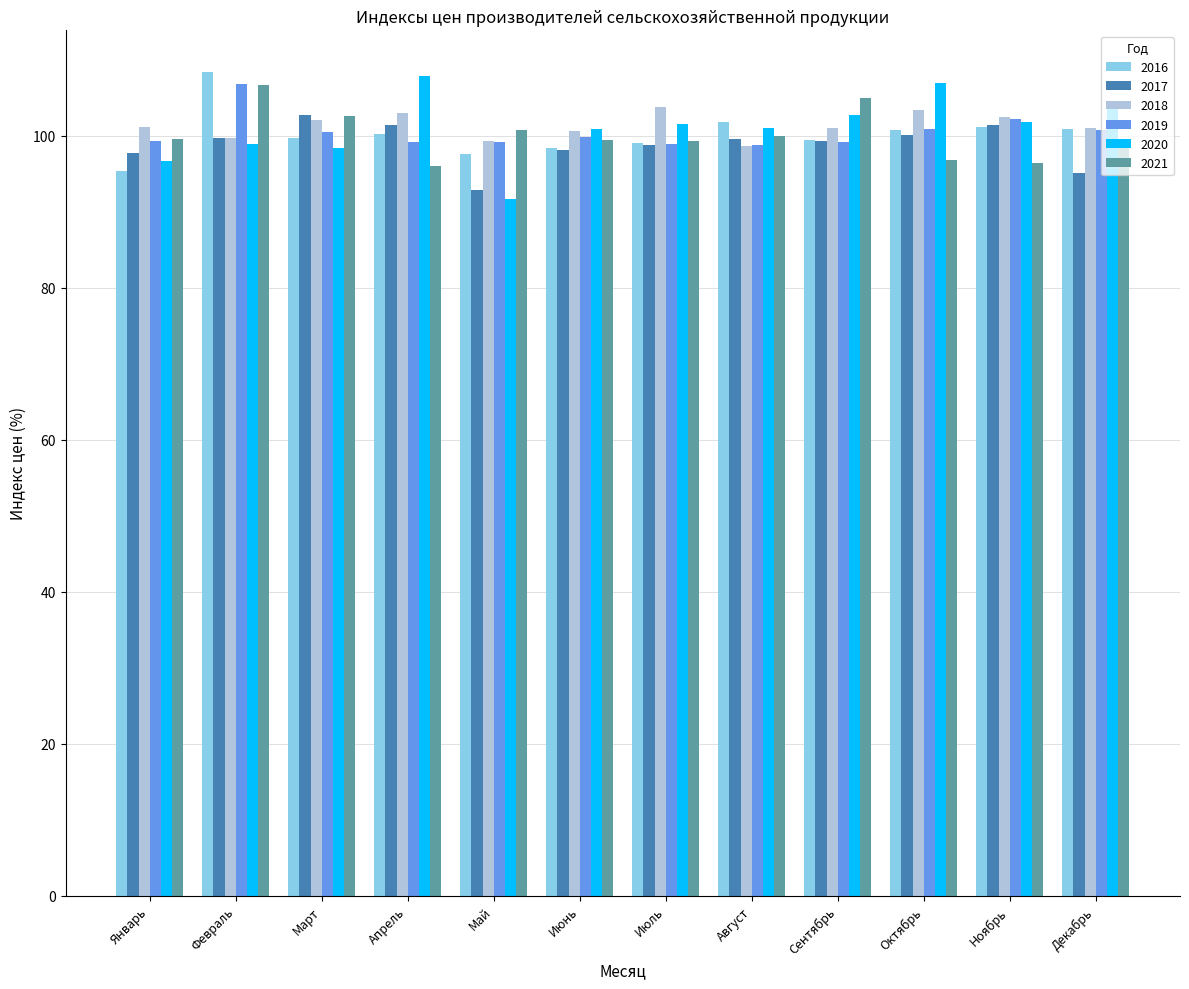

The 2019 series shows 154.3 at Ноябрь. True or false?

False